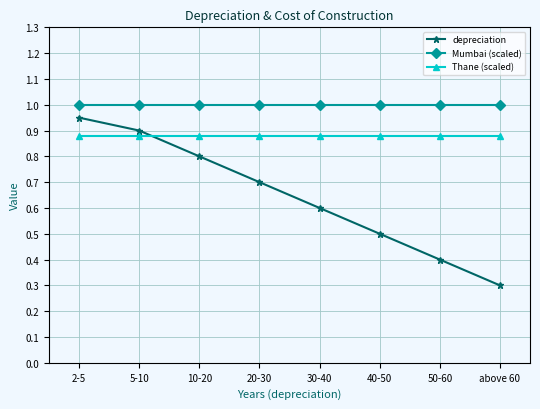

What is the lowest value of the depreciation series?

0.3